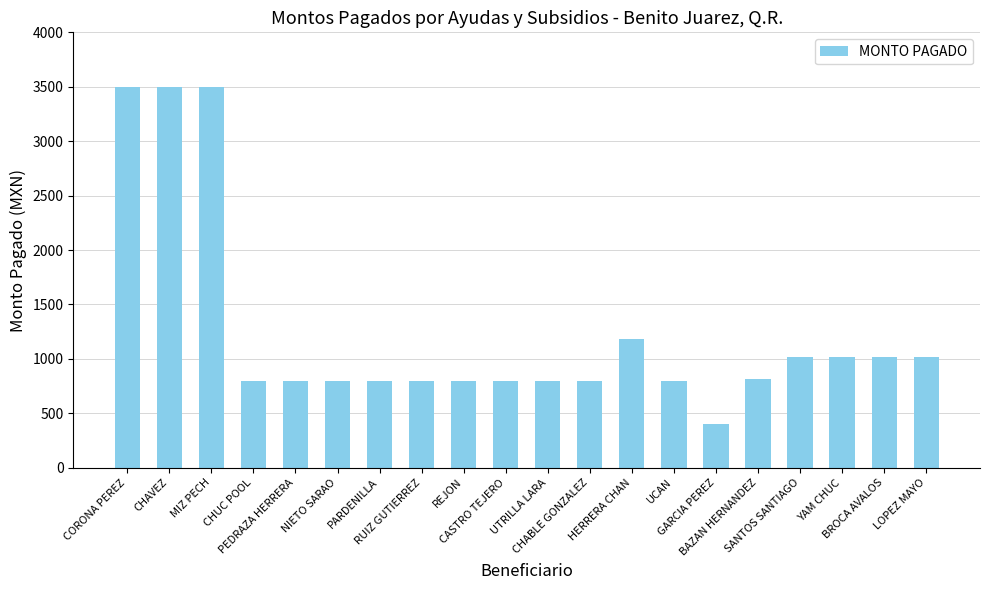

What is the sum of the values at GARCIA PEREZ and YAM CHUC?

1423.3